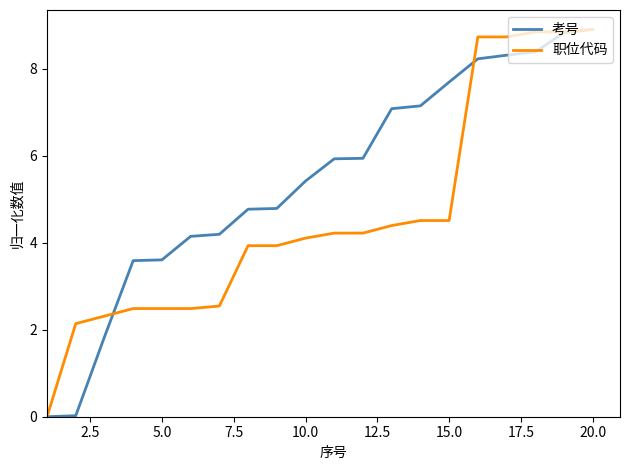

Rank the series by their average value, from lowest to highest.

职位代码, 考号